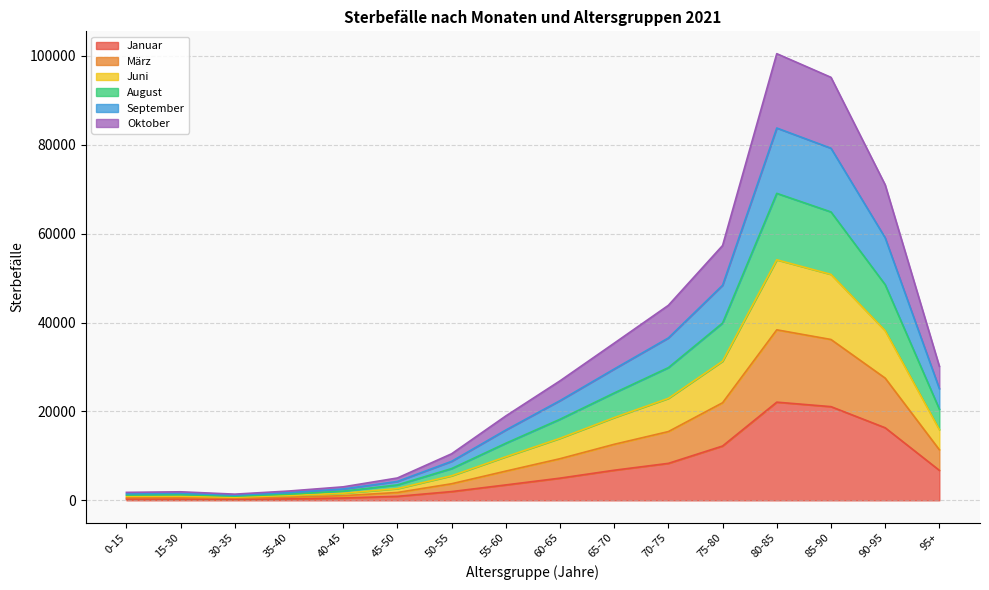

In September, how many points are higher than both neighbors (excluding endpoints)?

2